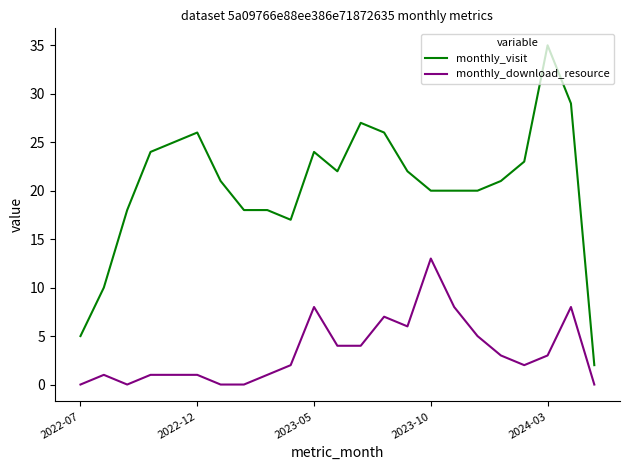

Which series has the widest spread of values?

monthly_visit